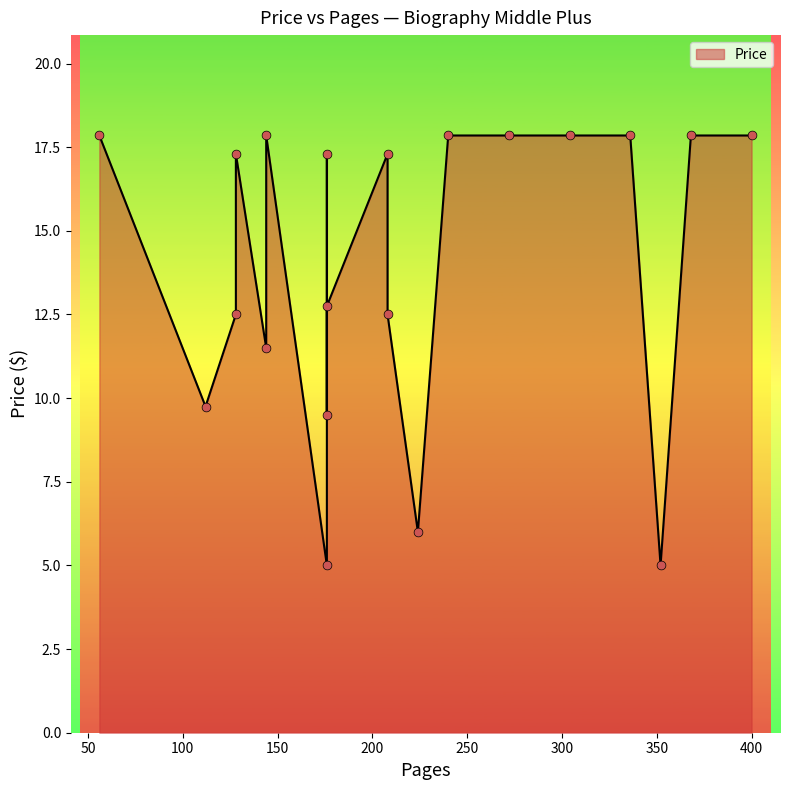

What is the change in value from 336 to 128?

-0.6